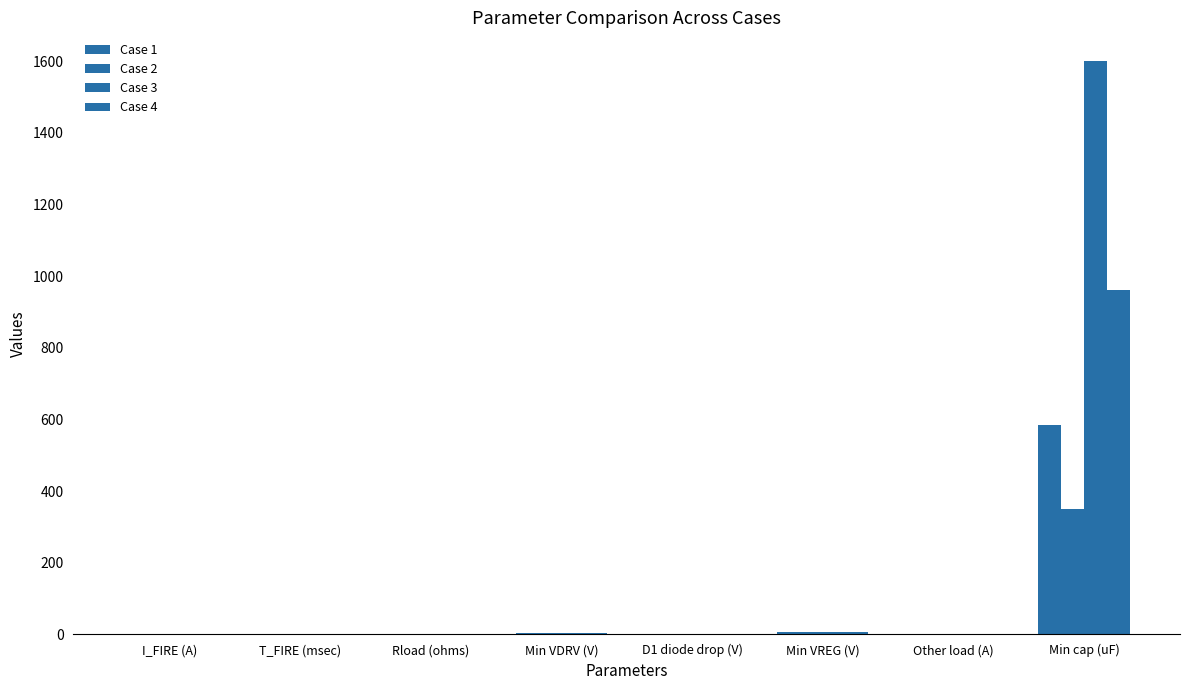

How many groups of bars are there?

8